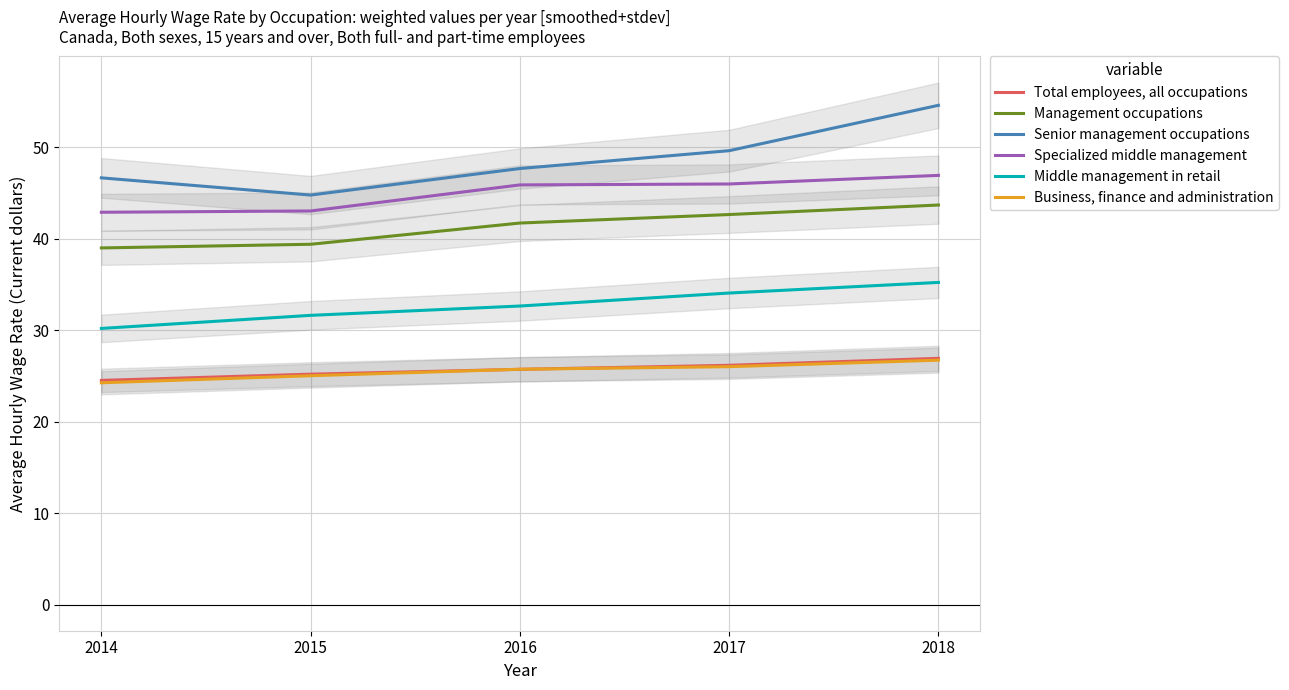

What is the approximate value of Business, finance and administration at 2016?

25.7